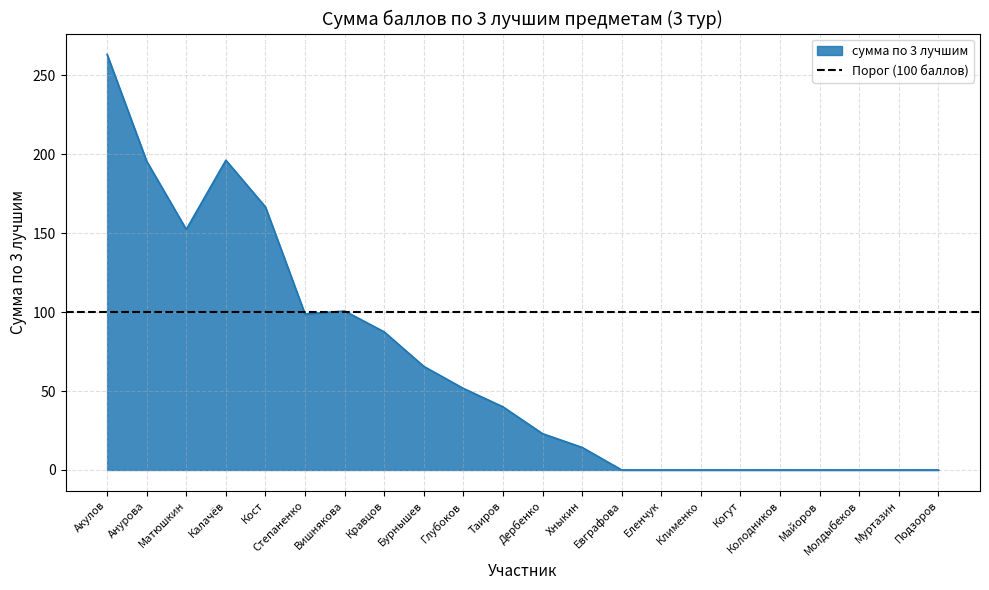

How many interior local peaks (higher than both neighbors) does the data have?

2